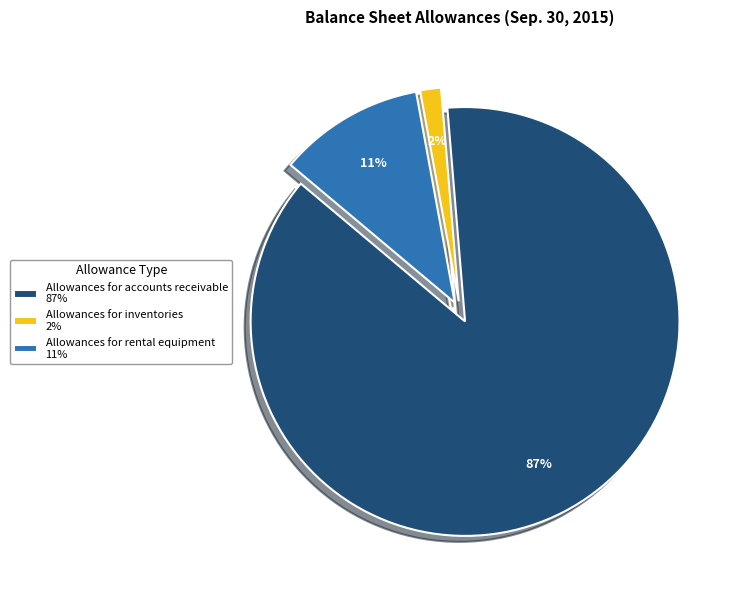

To the nearest percent, what is the combined percentage of Allowances for rental equipment and Allowances for accounts receivable?

98%